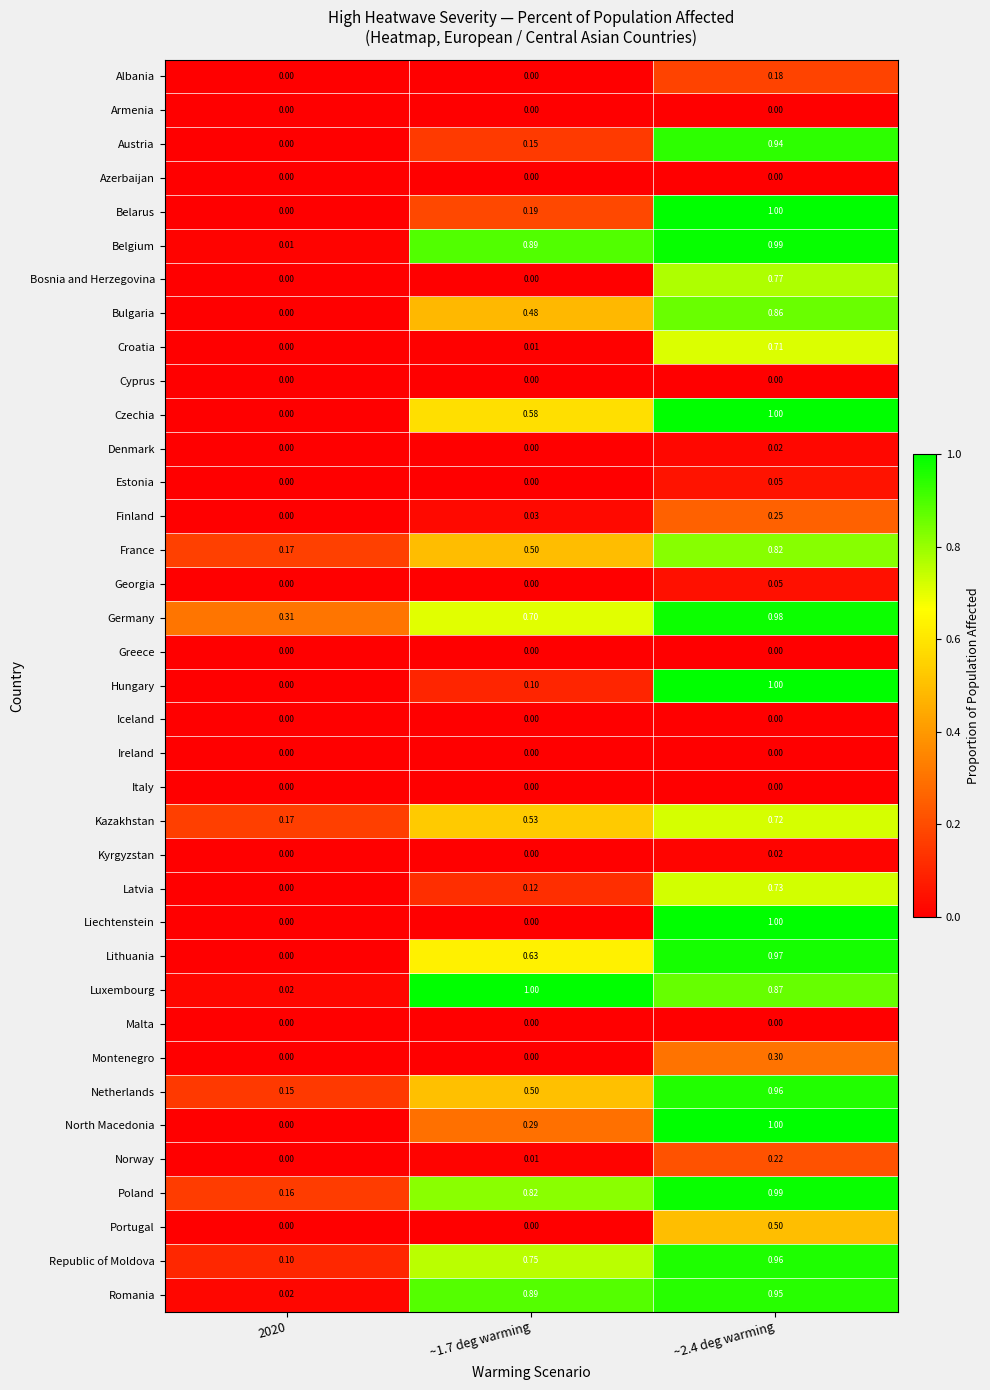

Which series has the largest total across all categories?

Germany